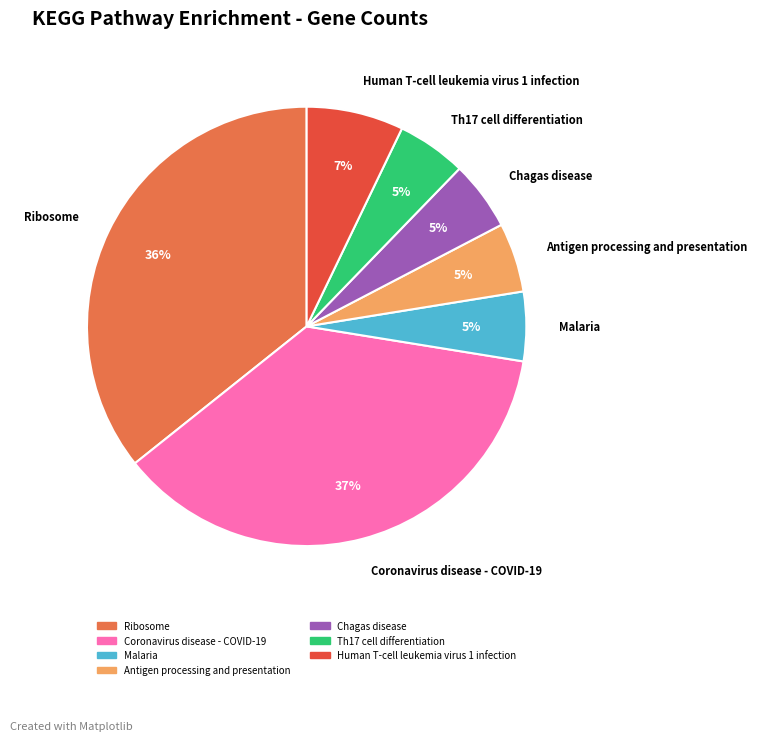

How many segments does this pie chart have?

7